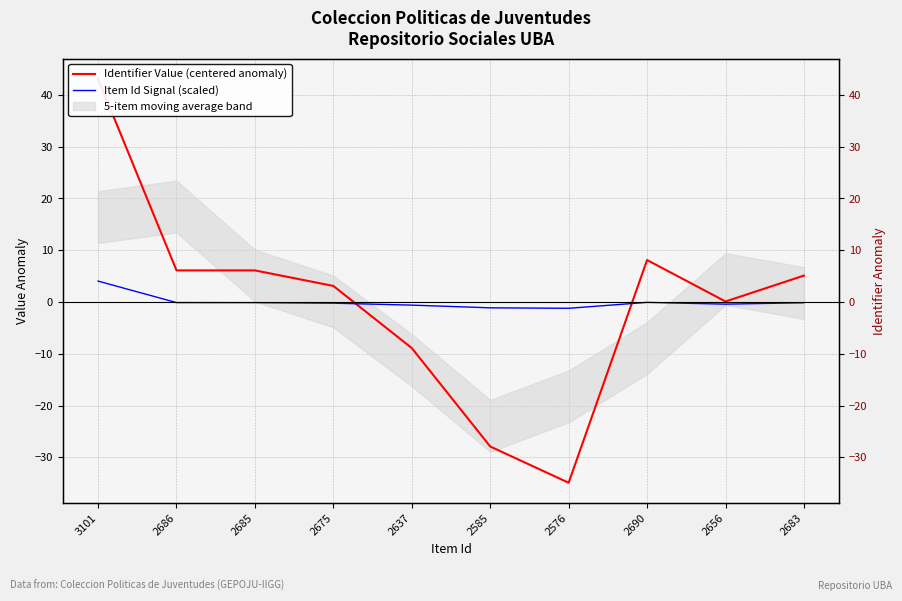

Which series ends up on top after the final intersection of Item Id Signal (scaled) and Identifier Value (centered anomaly)?

Identifier Value (centered anomaly)